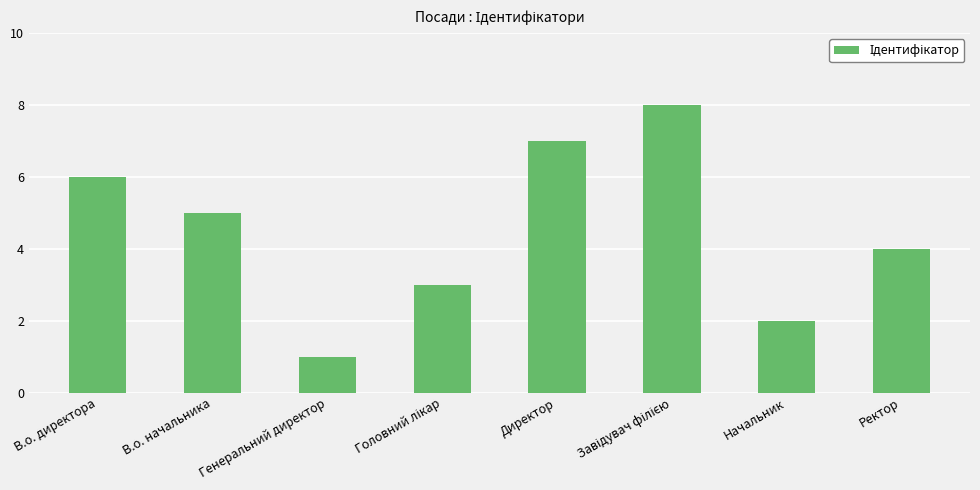

What is the label of the 6th bar from the right?

Генеральний директор